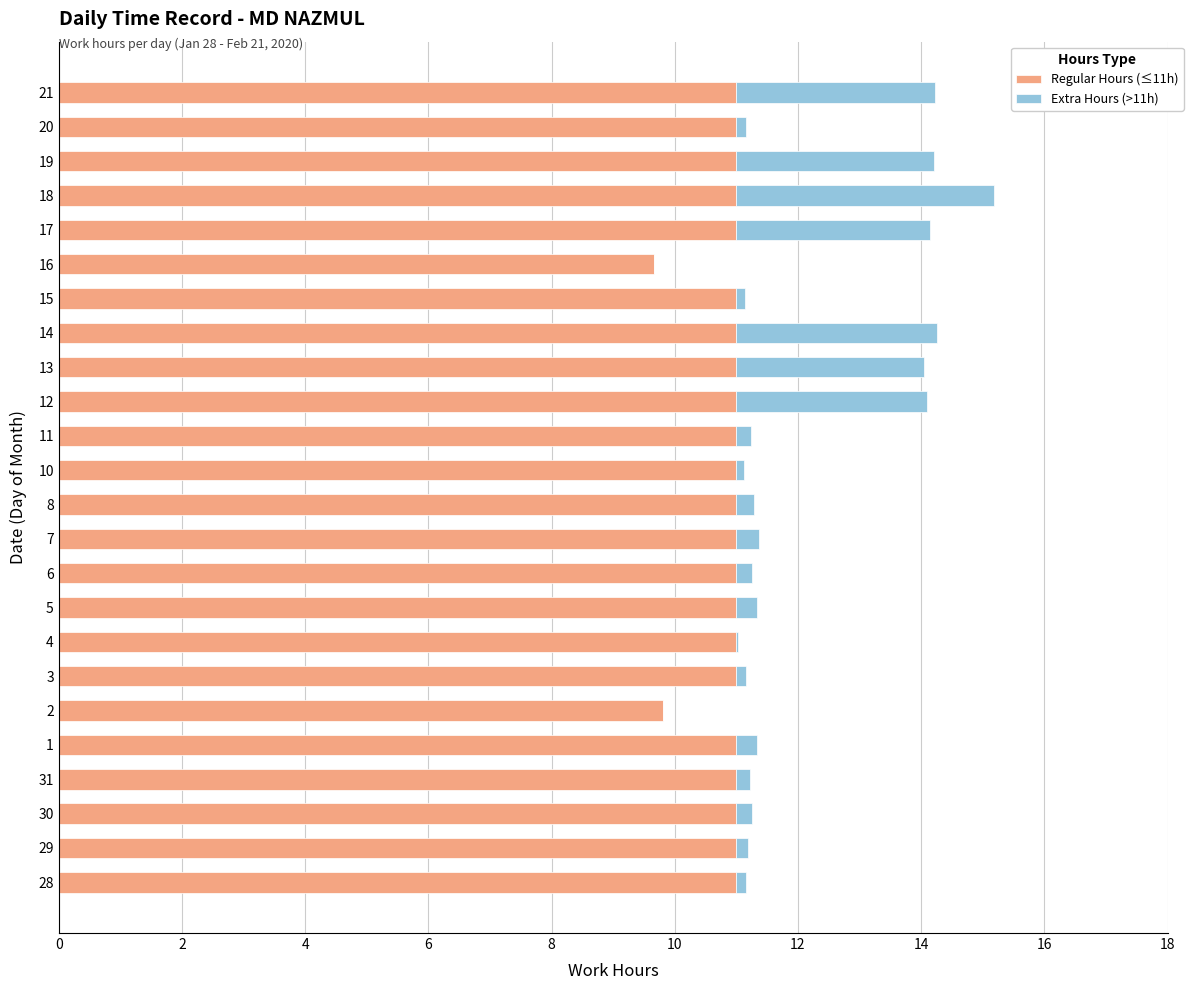

True or false: Regular Hours (≤11h) has a value of 14.7 at 6.

False